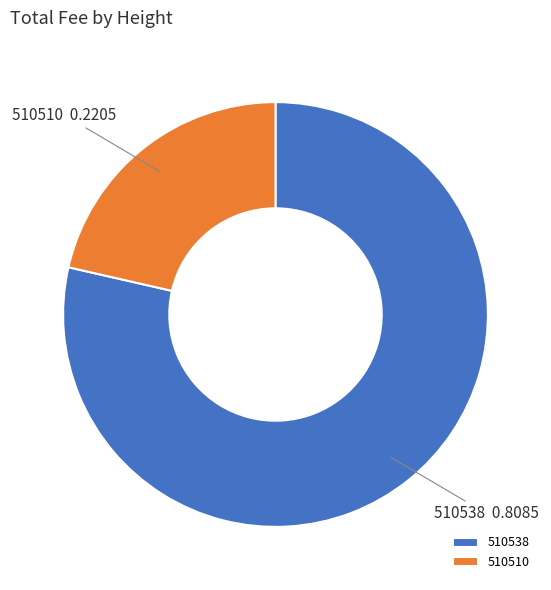

Rank the categories by value from highest to lowest.

510538, 510510